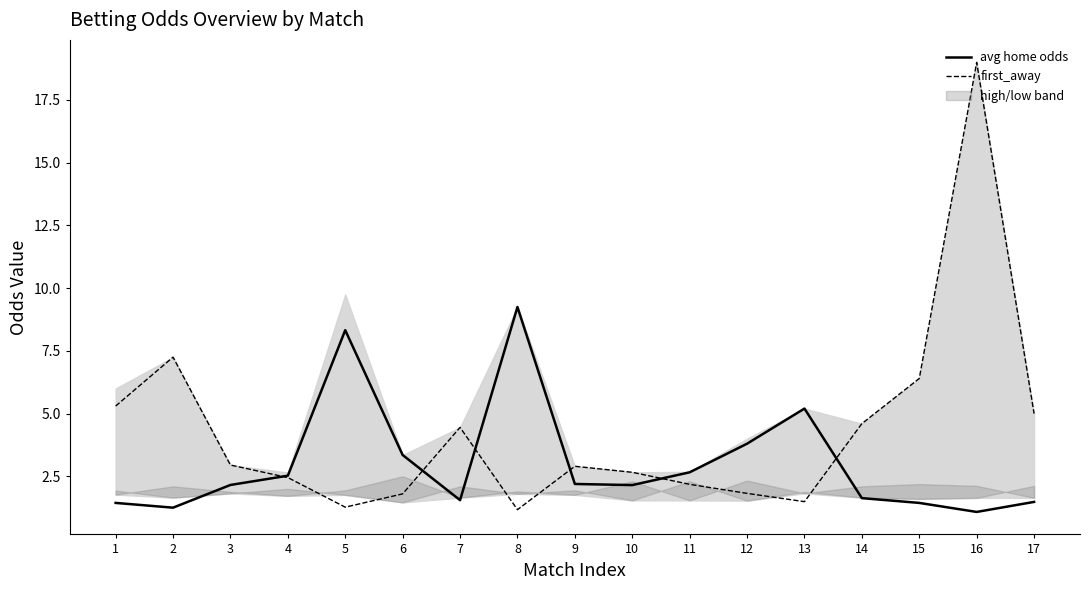

Which series has the largest total across all categories?

first_away